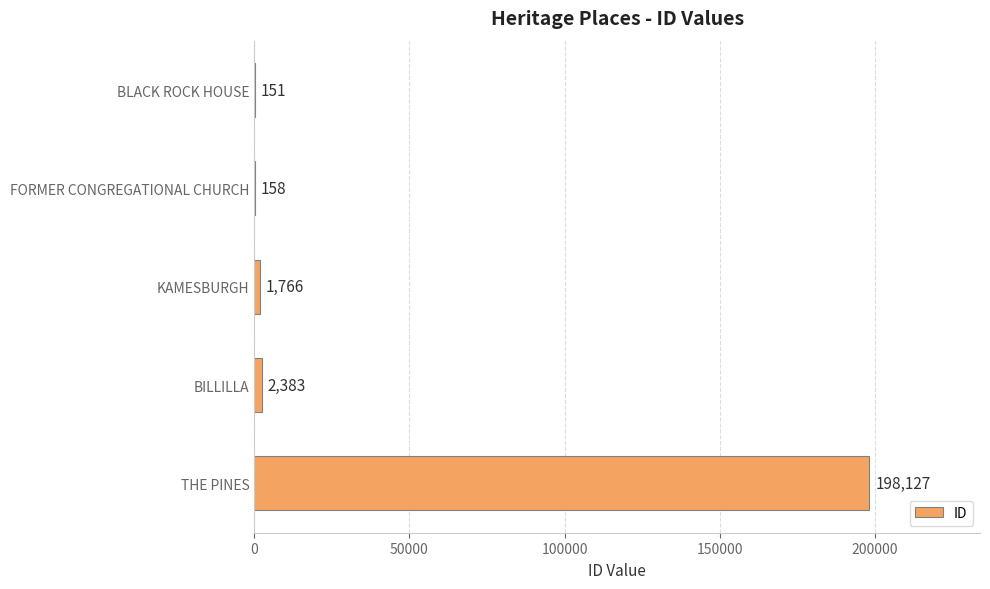

Reading bottom to top, transcribe all the data shown in this chart.

THE PINES=198127	BILLILLA=2383	KAMESBURGH=1766	FORMER CONGREGATIONAL CHURCH=158	BLACK ROCK HOUSE=151